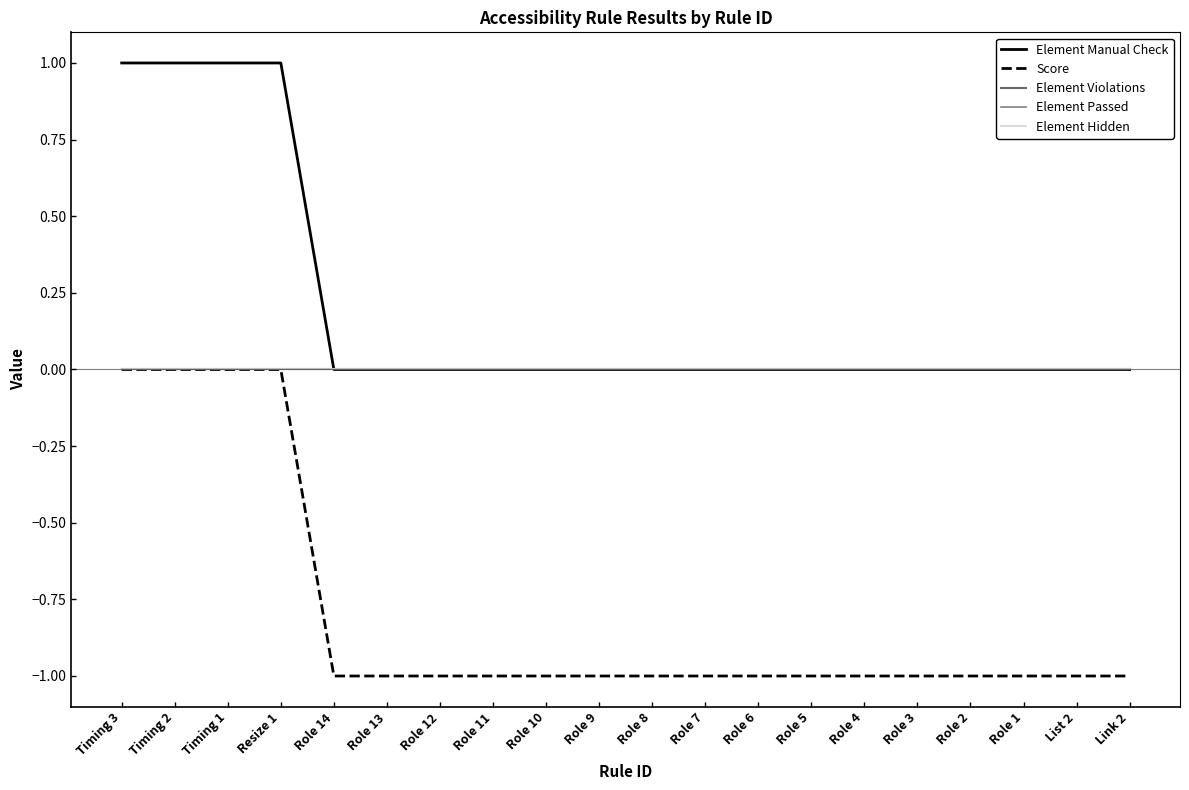

True or false: Element Hidden and Element Manual Check intersect in this chart.

False